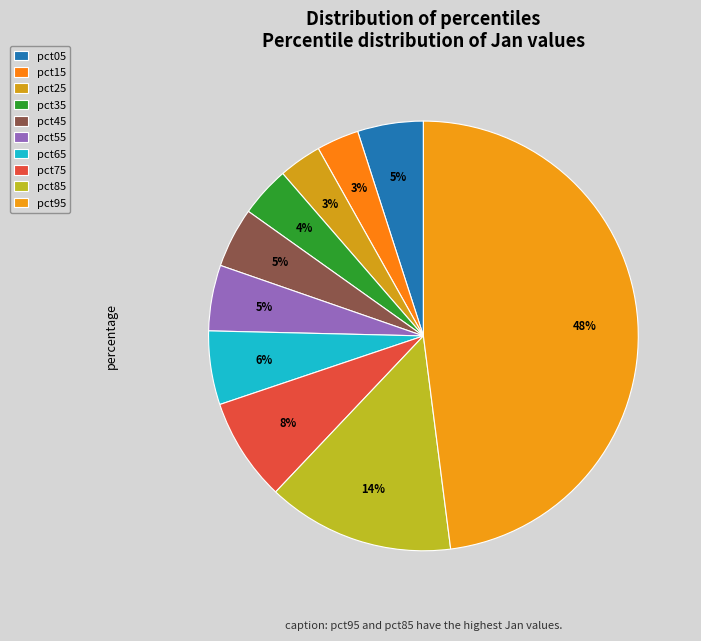

Count the number of slices in the pie.

10